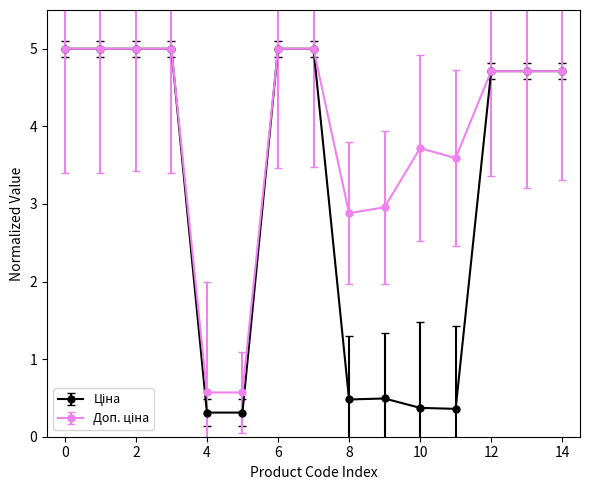

At how many categories does at least one series exceed 1?

13